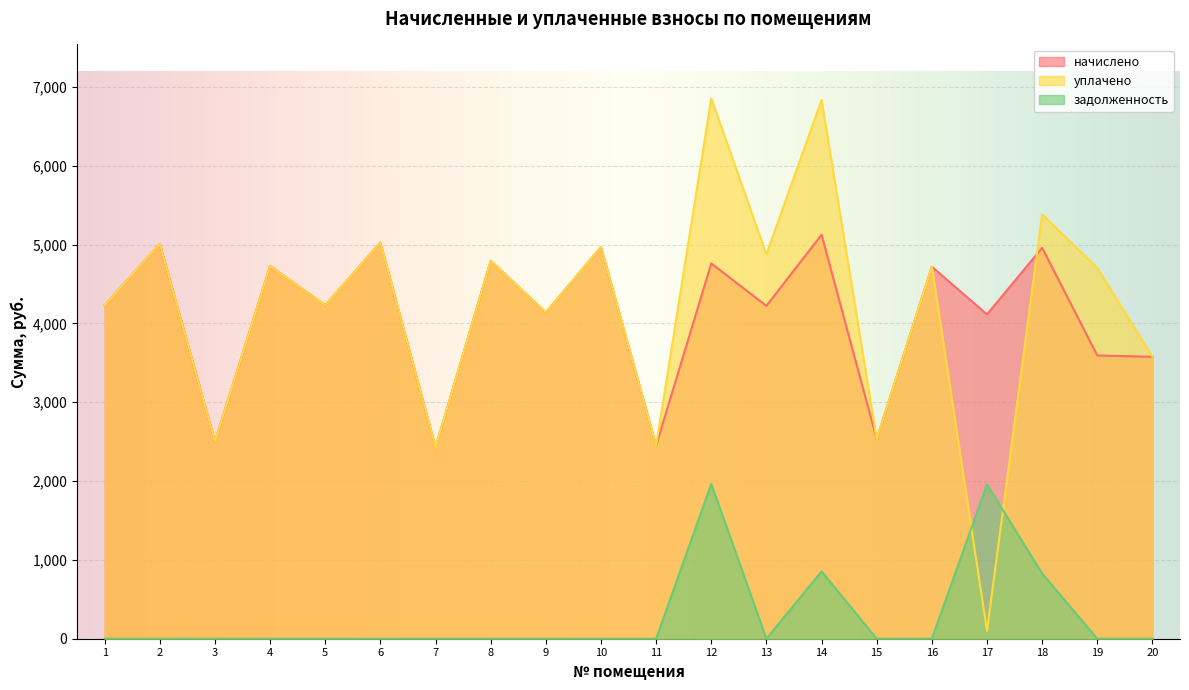

At which category is the sum across all series the highest?

12